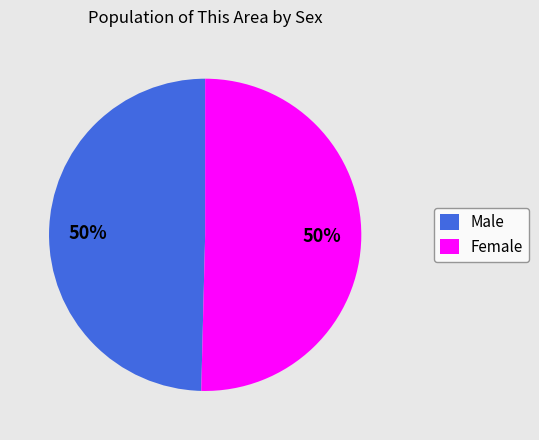

True or false: Male accounts for 50% of the total.

True